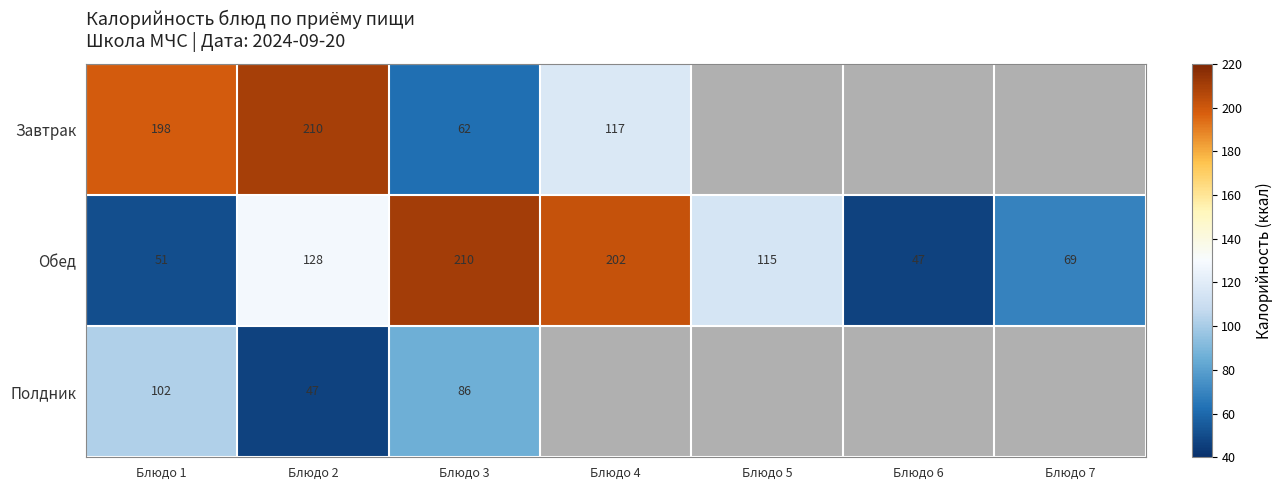

Rank the series at Блюдо 3 from lowest to highest value.

Завтрак, Полдник, Обед